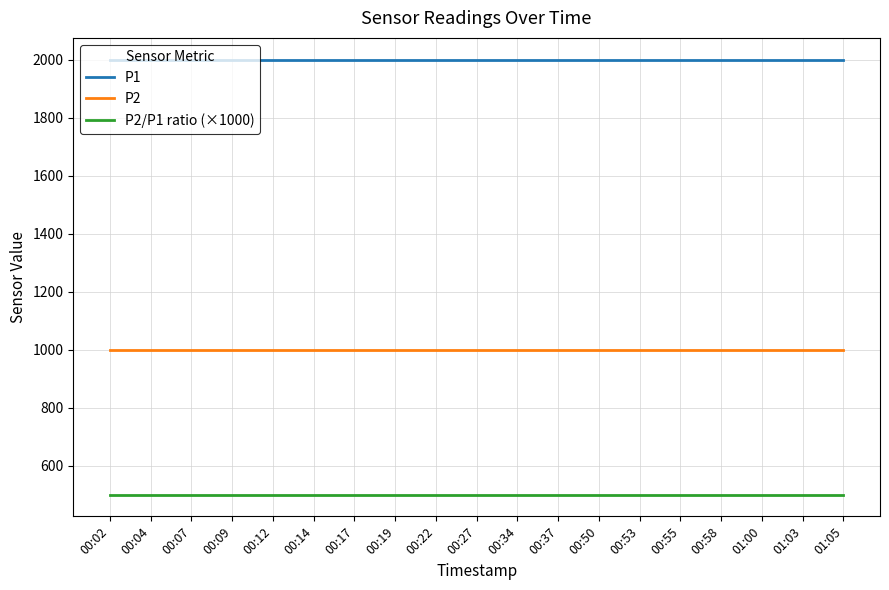

What is the total value across all series at 00:07?

3499.8